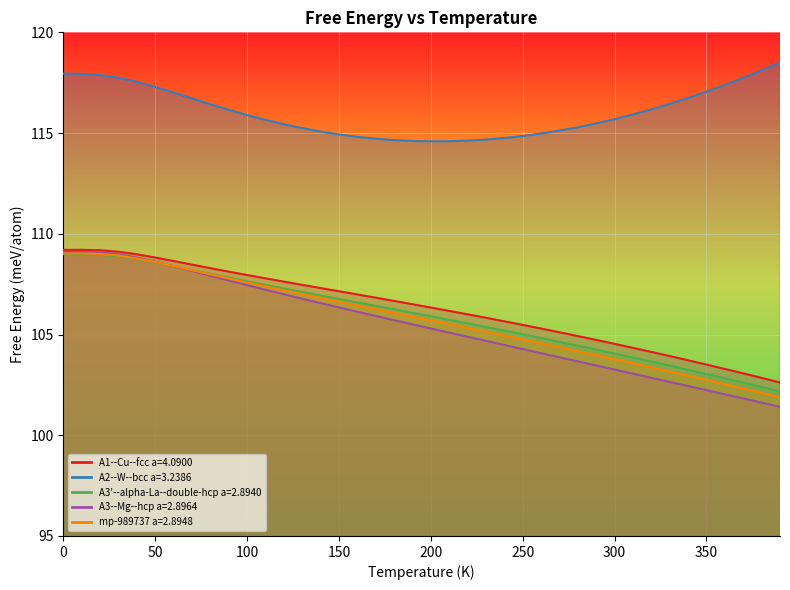

What is the difference between the A2--W--bcc a=3.2386 values at 160 and 390?

3.7